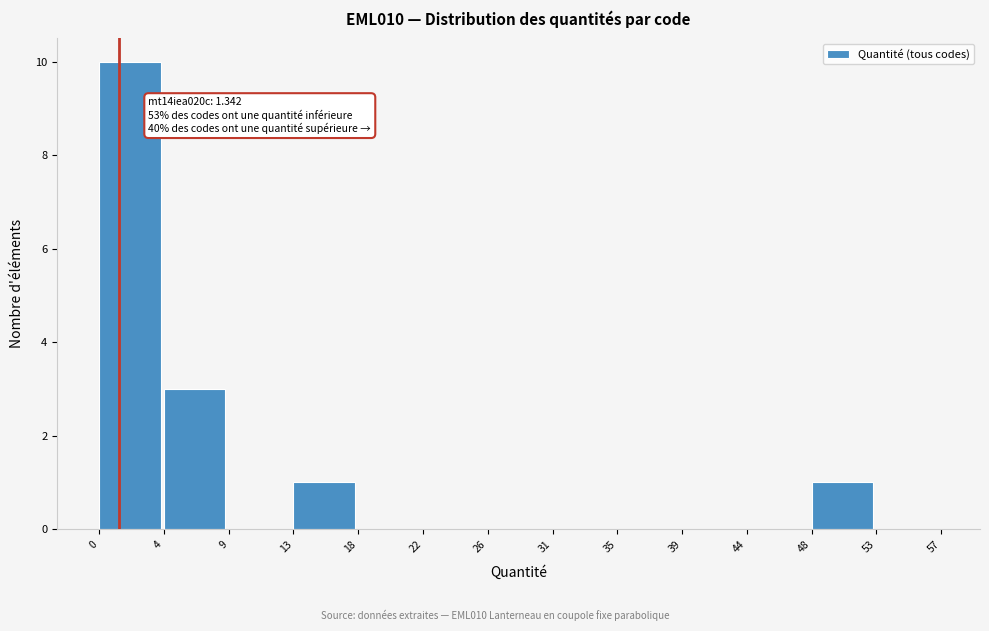

Which range on the x-axis has the tallest bar?

0 to 4